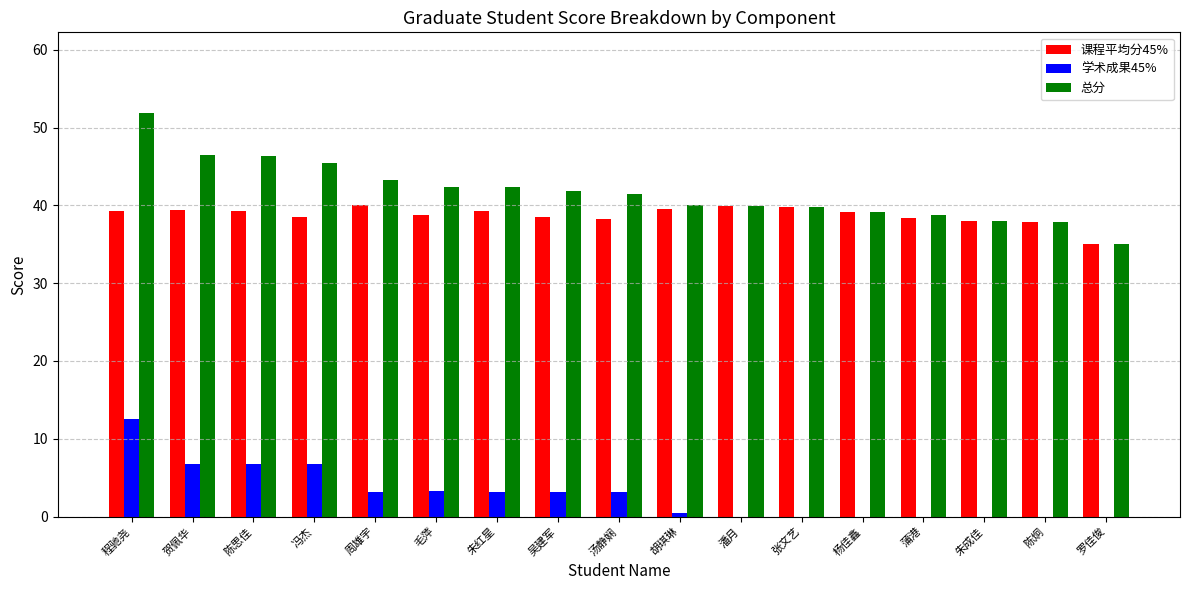

The 课程平均分45% series shows 39.9 at 潘月. True or false?

True